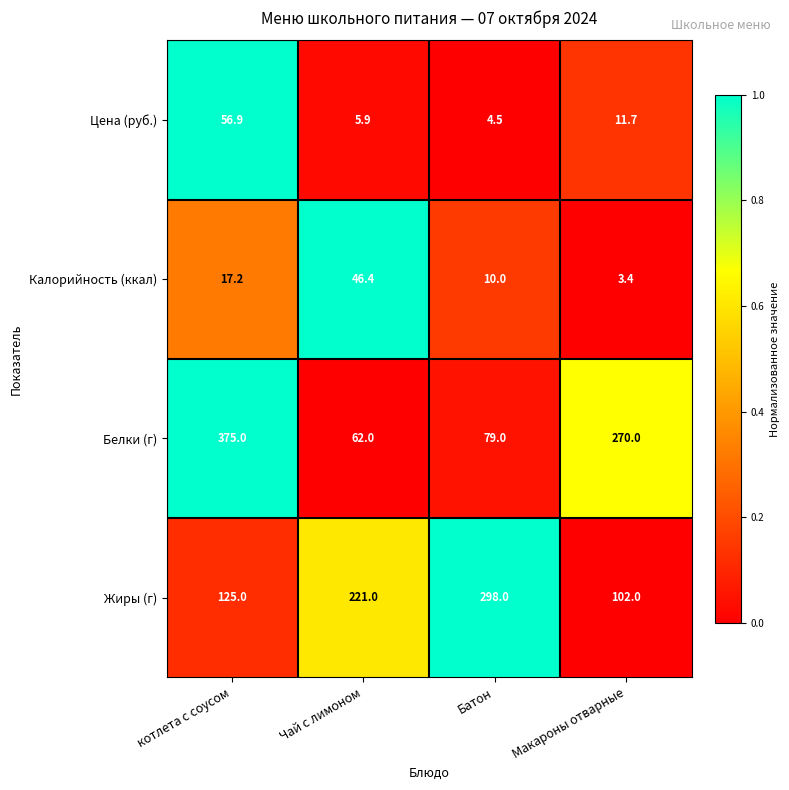

At which category does the chart reach its peak across all series?

котлета с соусом